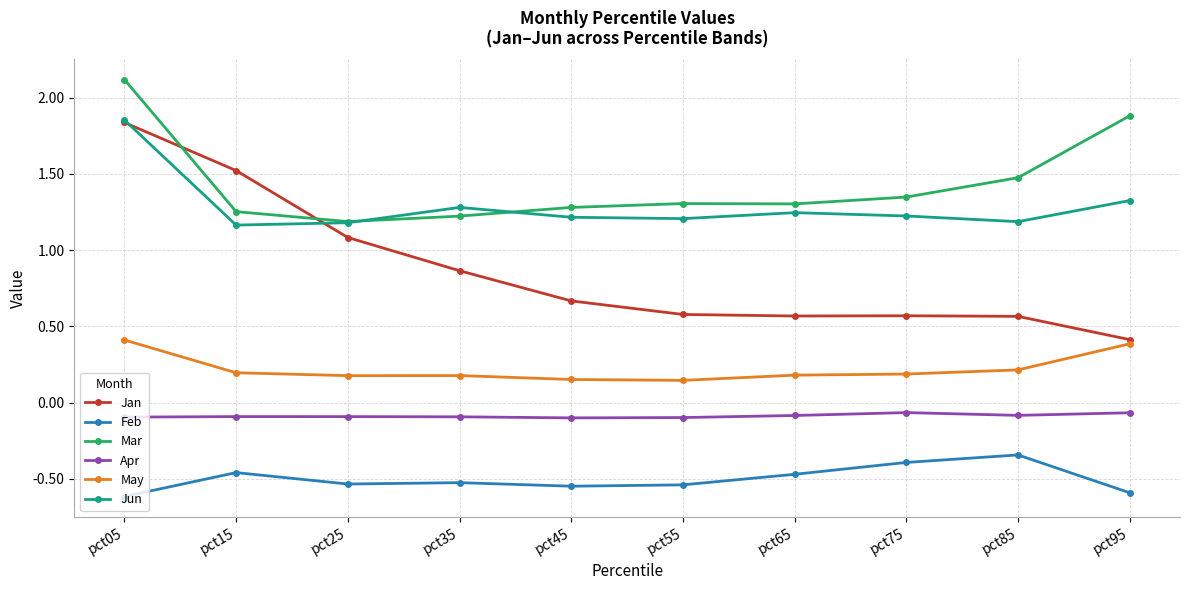

The value of Mar at pct55 is 1.3. True or false?

True